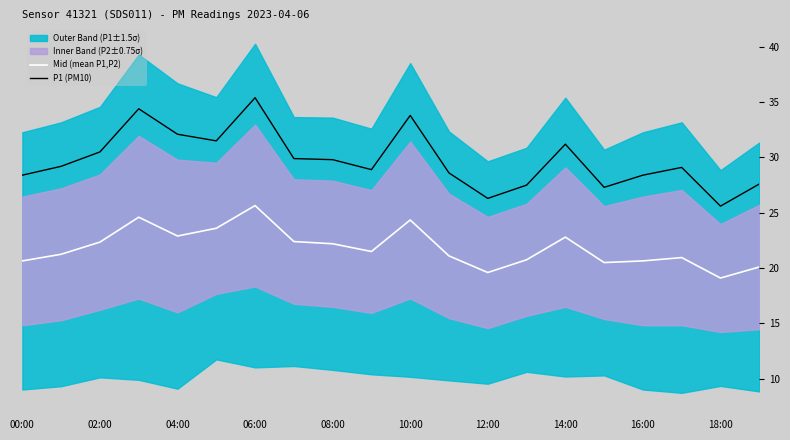

True or false: P1 (PM10) and Mid (mean P1,P2) intersect in this chart.

False